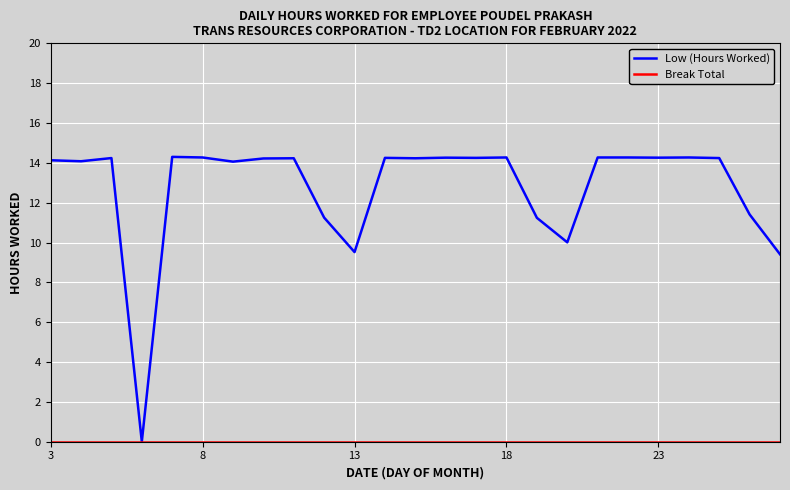

Which series has the largest range (max minus min)?

Low (Hours Worked)